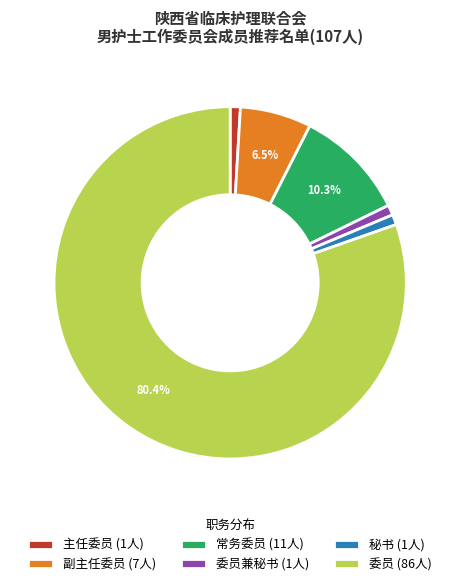

How many slices are in this pie chart?

6